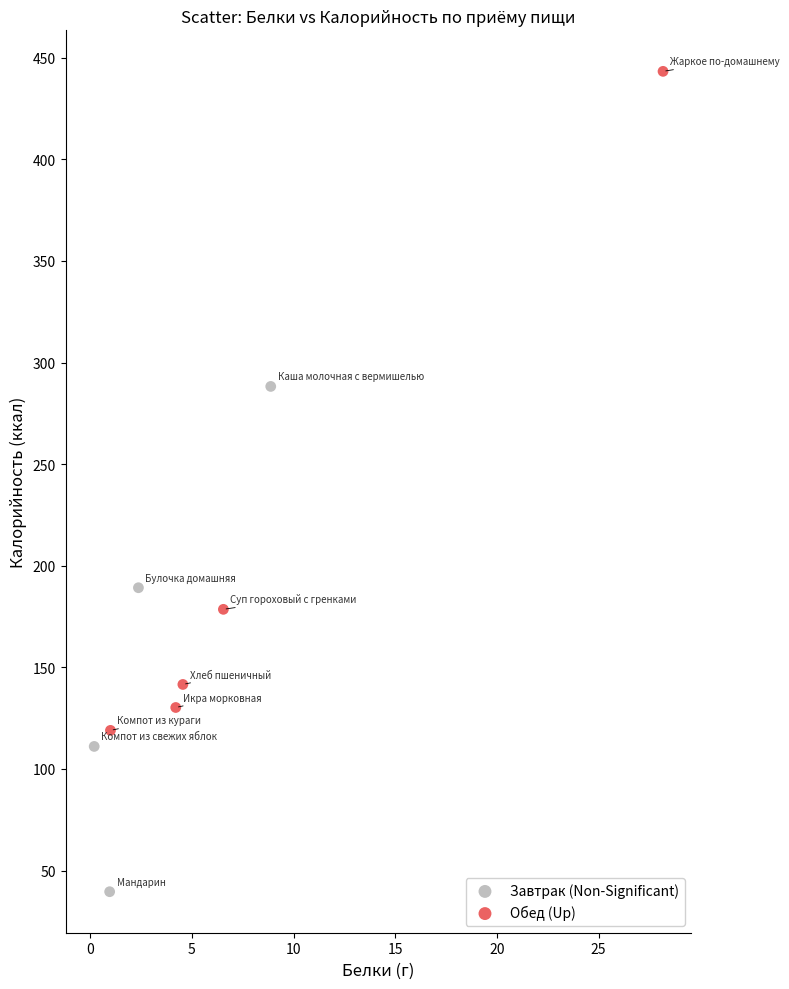

Which series has the widest spread of Y values?

Обед (Up)